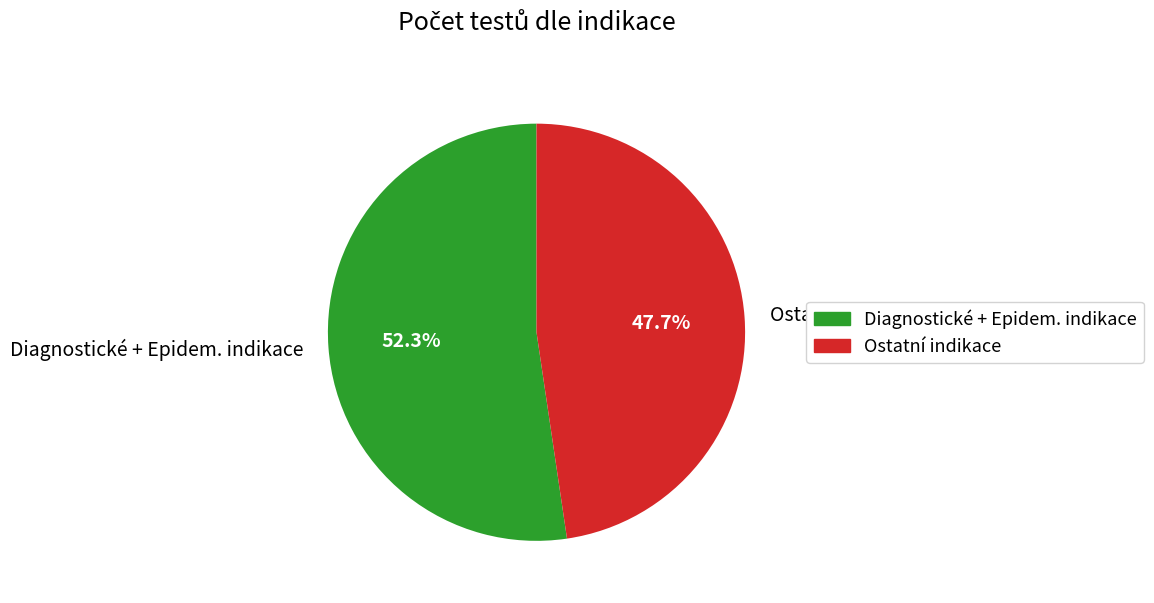

Rank the categories by value from highest to lowest.

Diagnostické + Epidem. indikace, Ostatní indikace